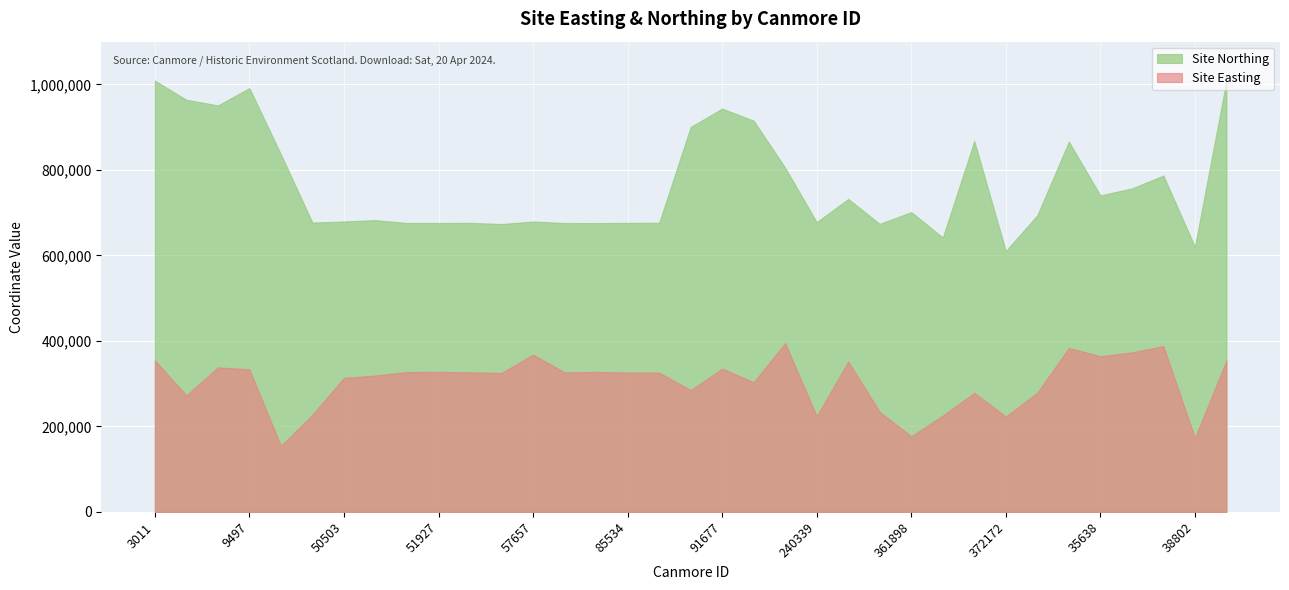

The value of Site Northing at 50503 is 679500. True or false?

True